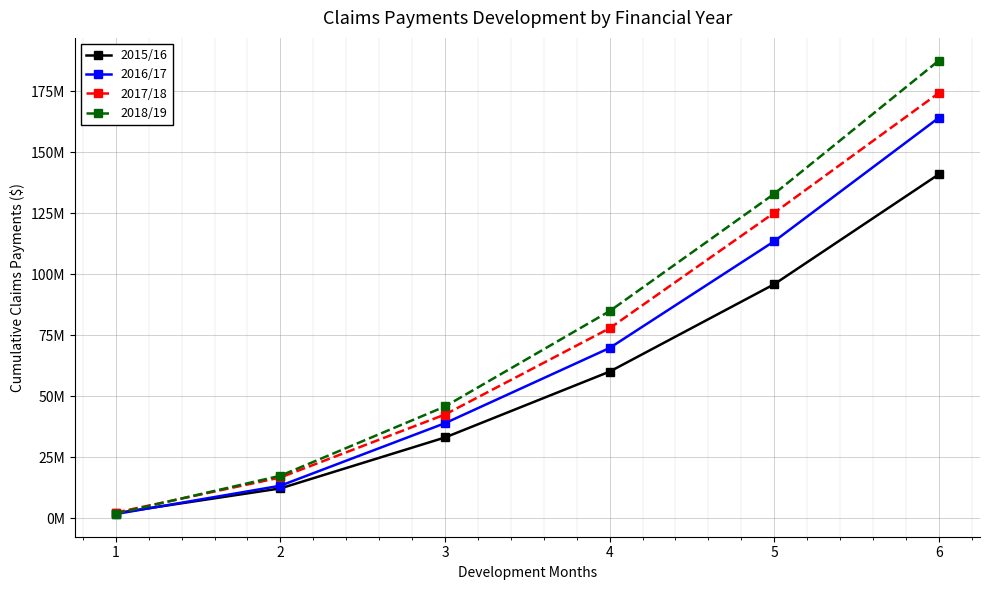

What are all the series names shown in the legend?

2015/16, 2016/17, 2017/18, 2018/19